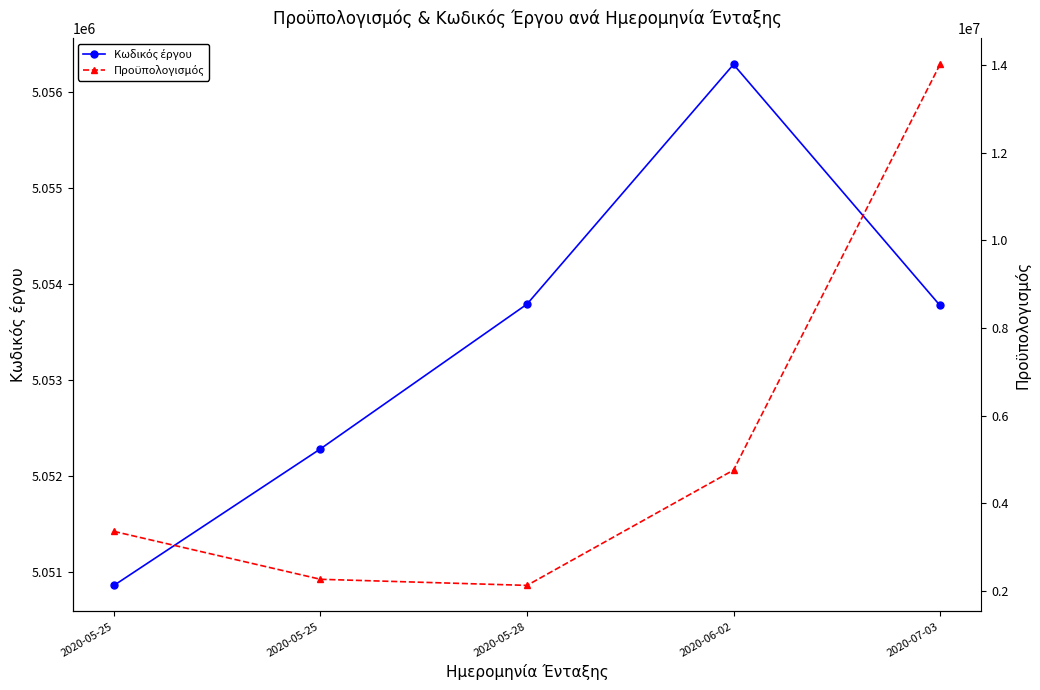

Read the Προϋπολογισμός value at 2020-05-25.

3353900.0